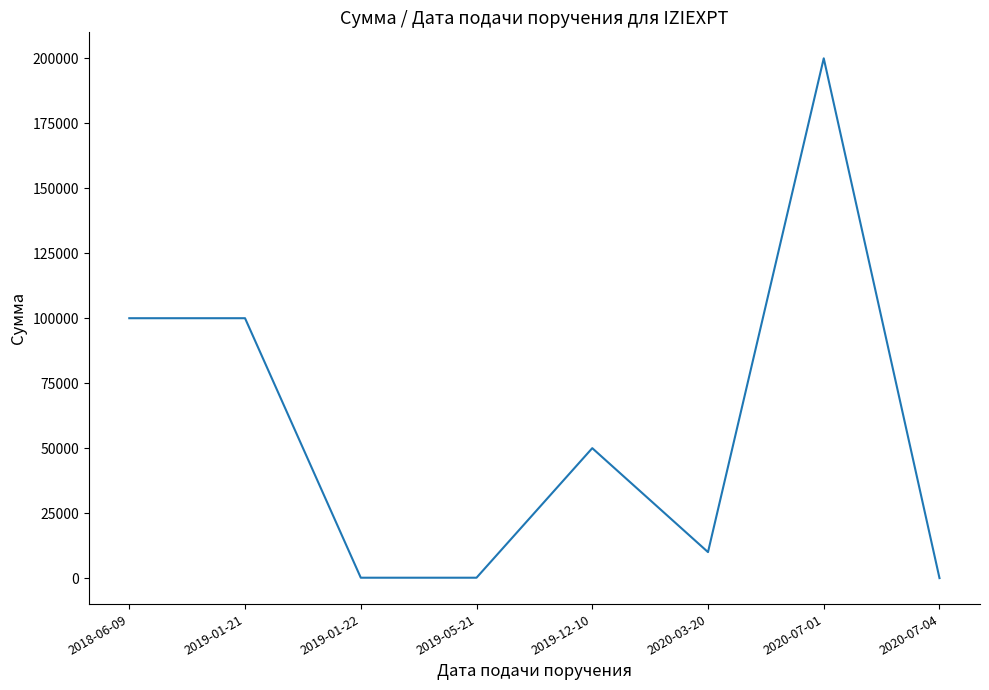

Which has a higher value, 2020-03-20 or 2019-12-10?

2019-12-10